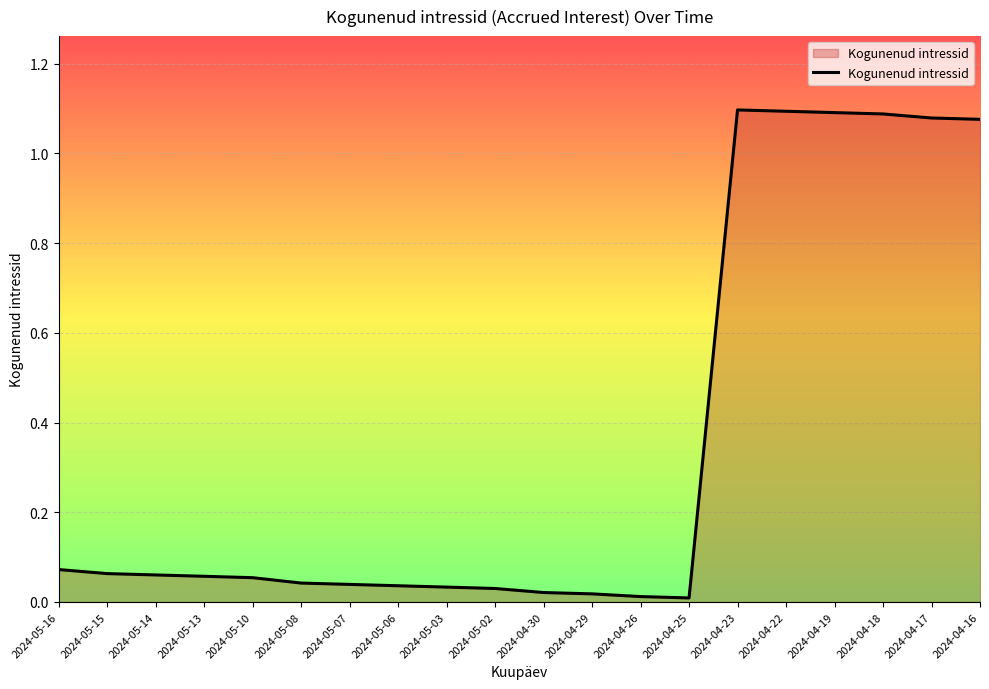

What position from the left is 2024-04-16?

20